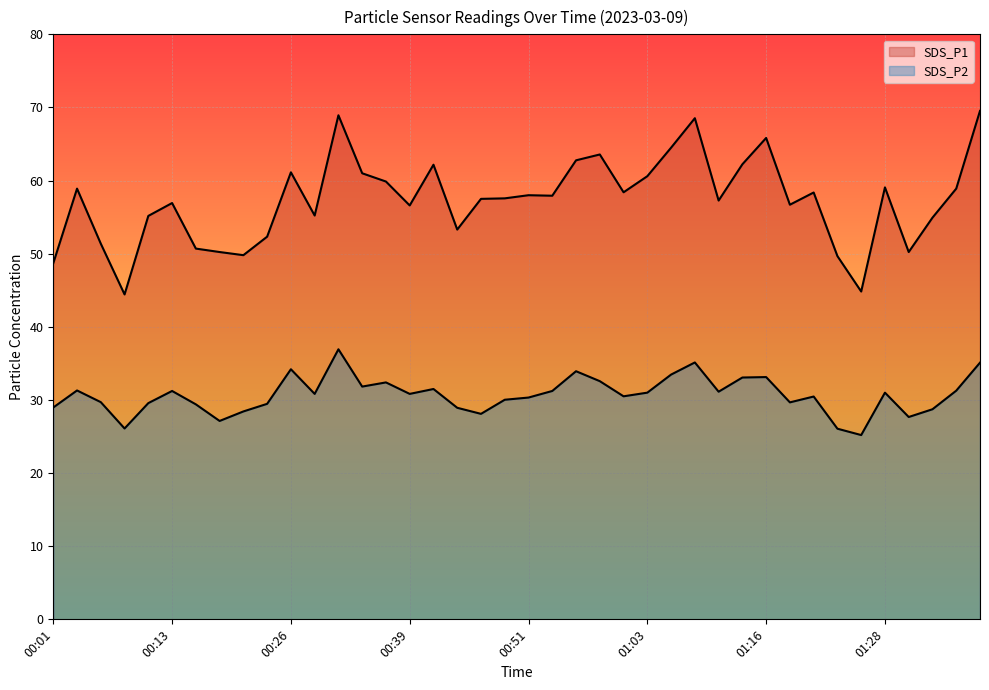

Is the value of SDS_P2 at 01:30 greater than the value of SDS_P1 at 00:44?

No